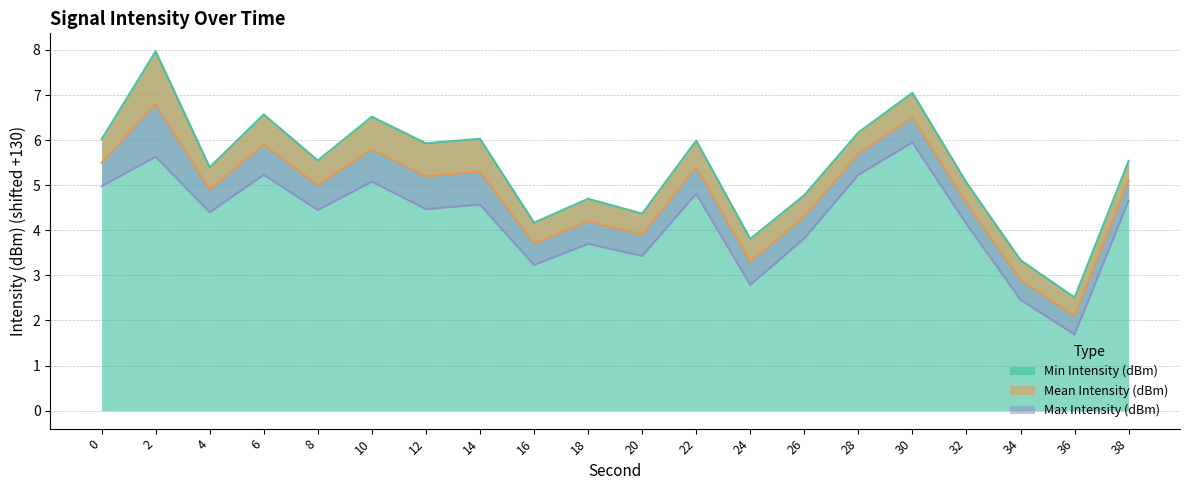

In Mean Intensity (dBm), how many points are higher than both neighbors (excluding endpoints)?

7